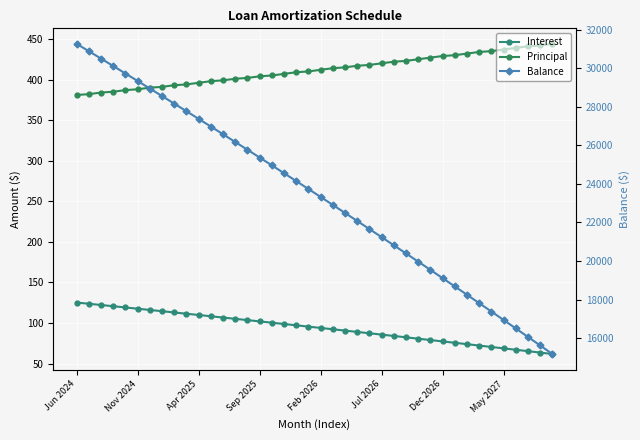

True or false: Principal and Interest intersect in this chart.

False